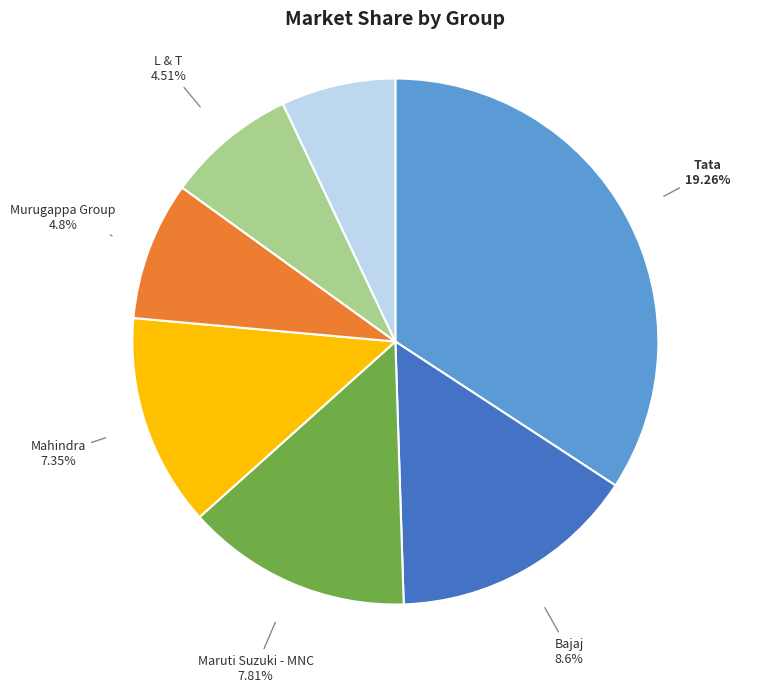

Is it true that Mahindra is 13% of the pie?

True